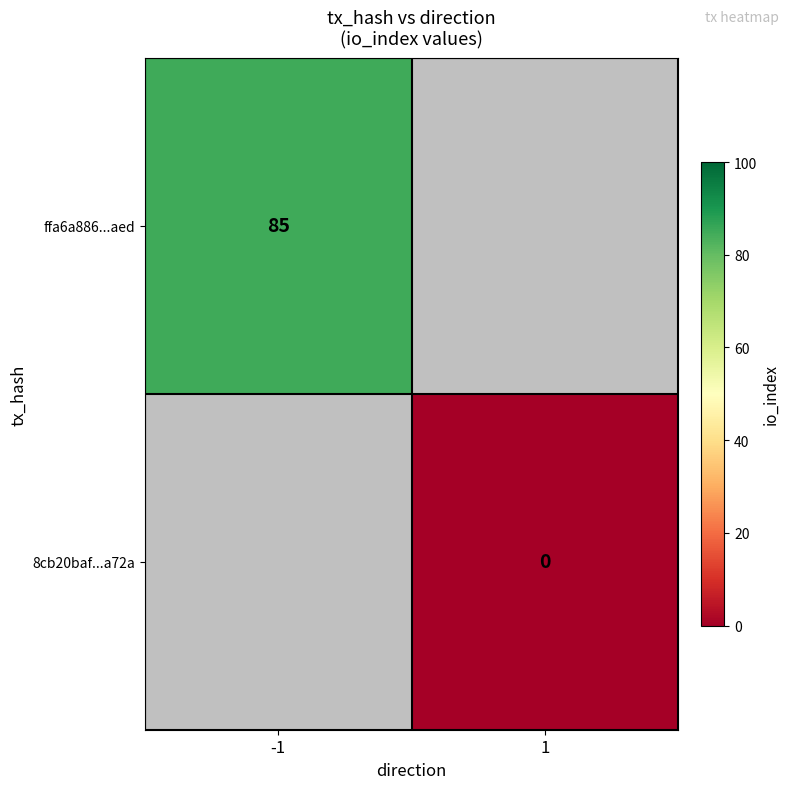

True or false: ffa6a886...aed has a value of 146 at -1.

False